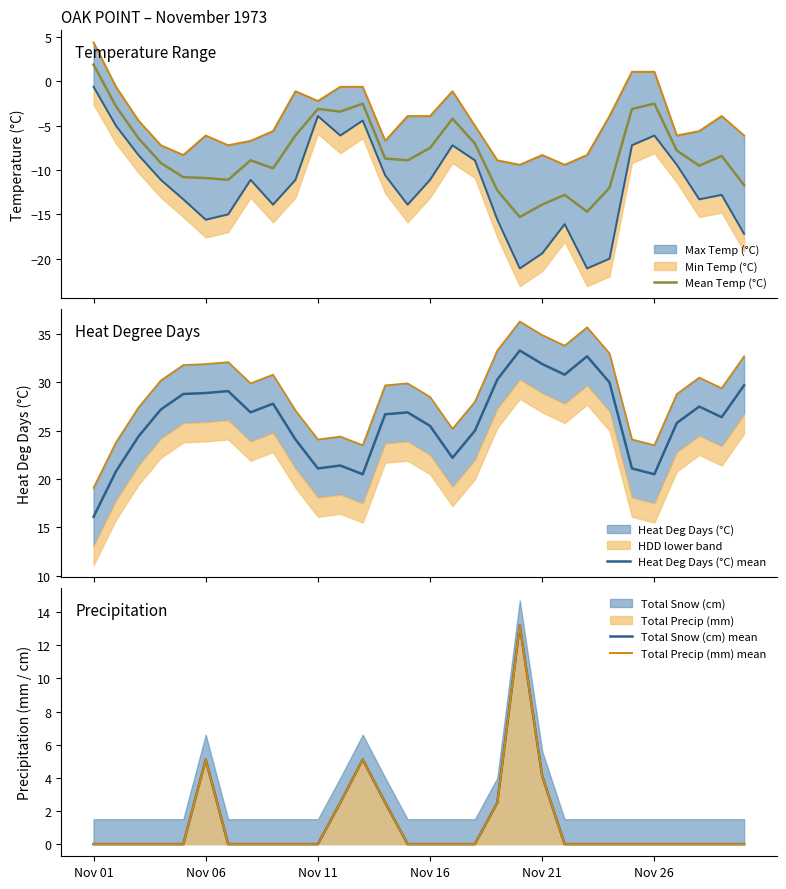

How many positive values does the Total Precip (mm) mean series have?

7